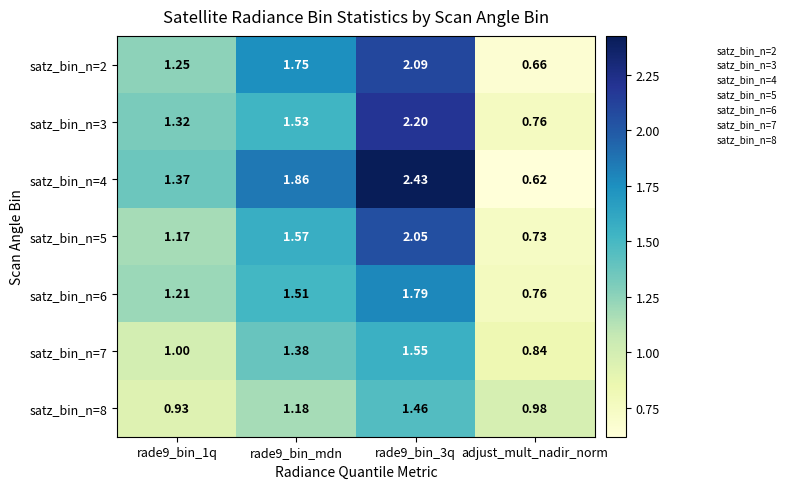

What is the spread (max minus min) of values at rade9_bin_1q?

0.4